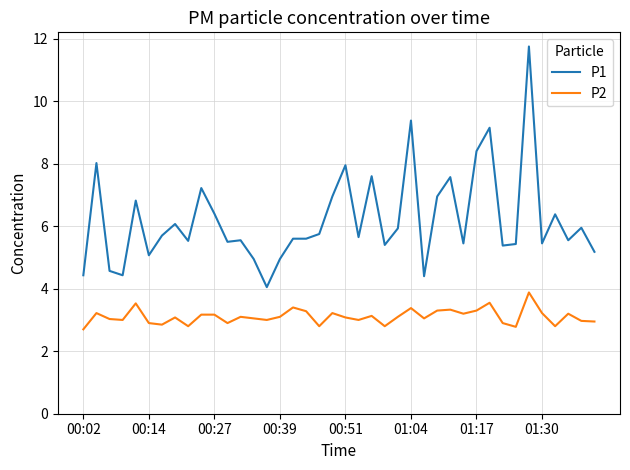

Rank the series by their maximum value, from highest to lowest.

P1, P2